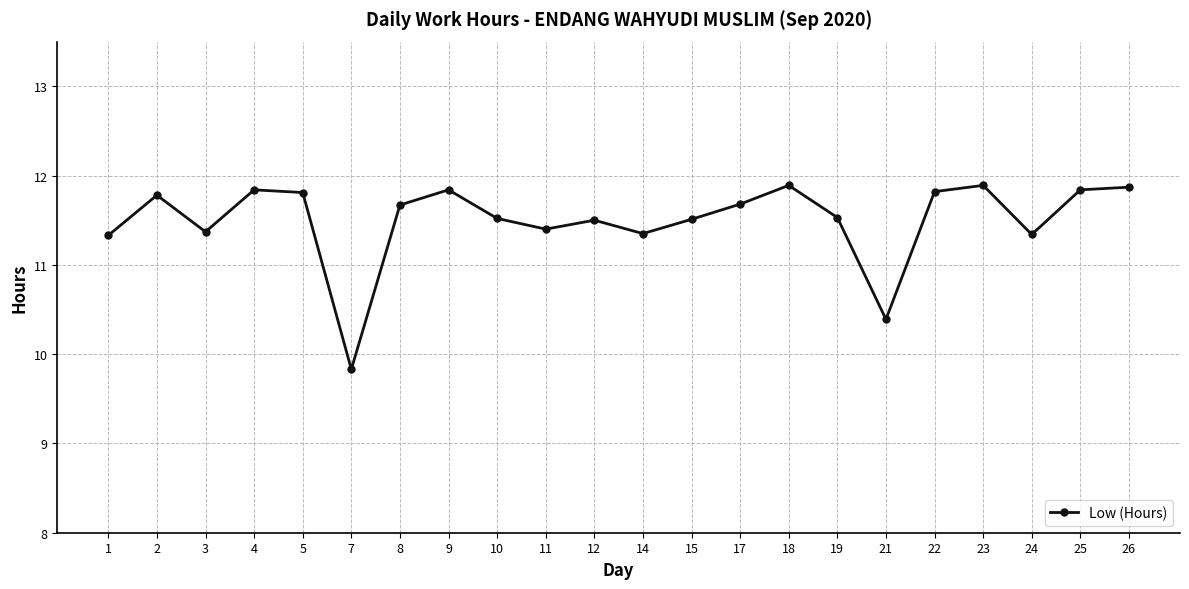

What is the value of the 1st point from the left?

11.3